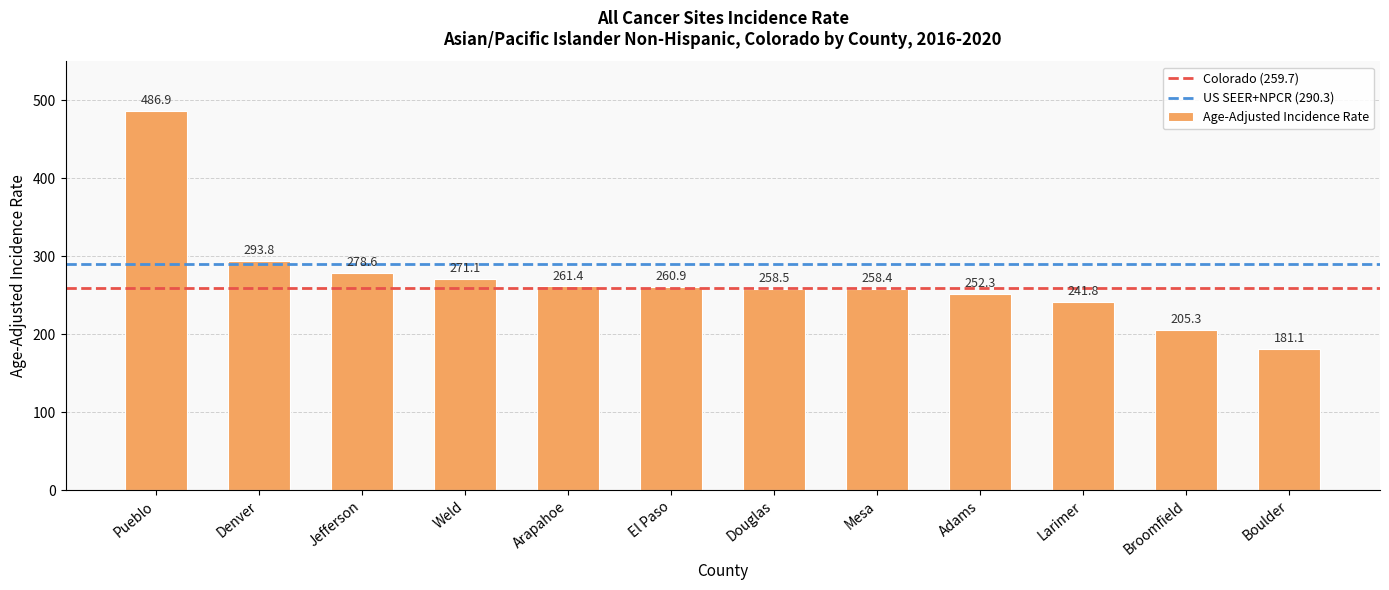

What is the greatest value displayed?

486.9